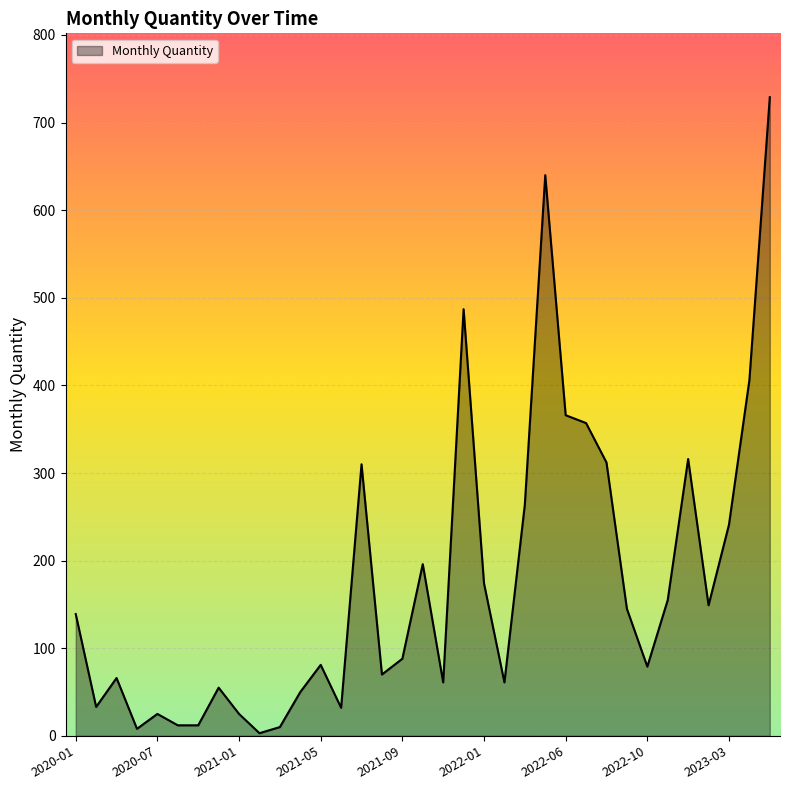

Does the chart have visible grid lines?

Yes